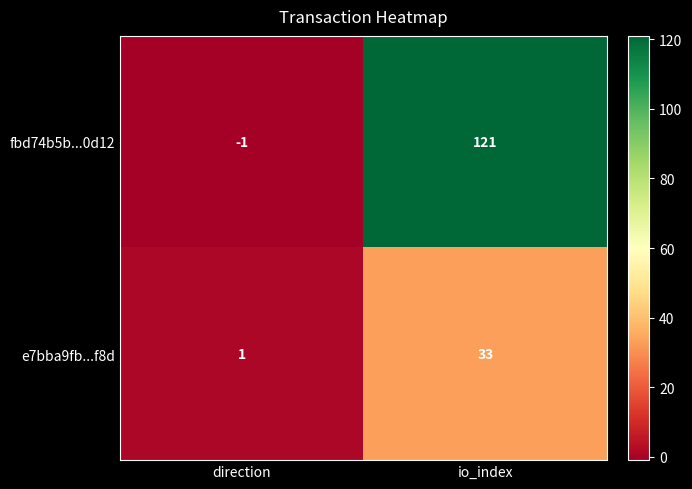

Rank the series at direction from lowest to highest value.

fbd74b5b...0d12, e7bba9fb...f8d